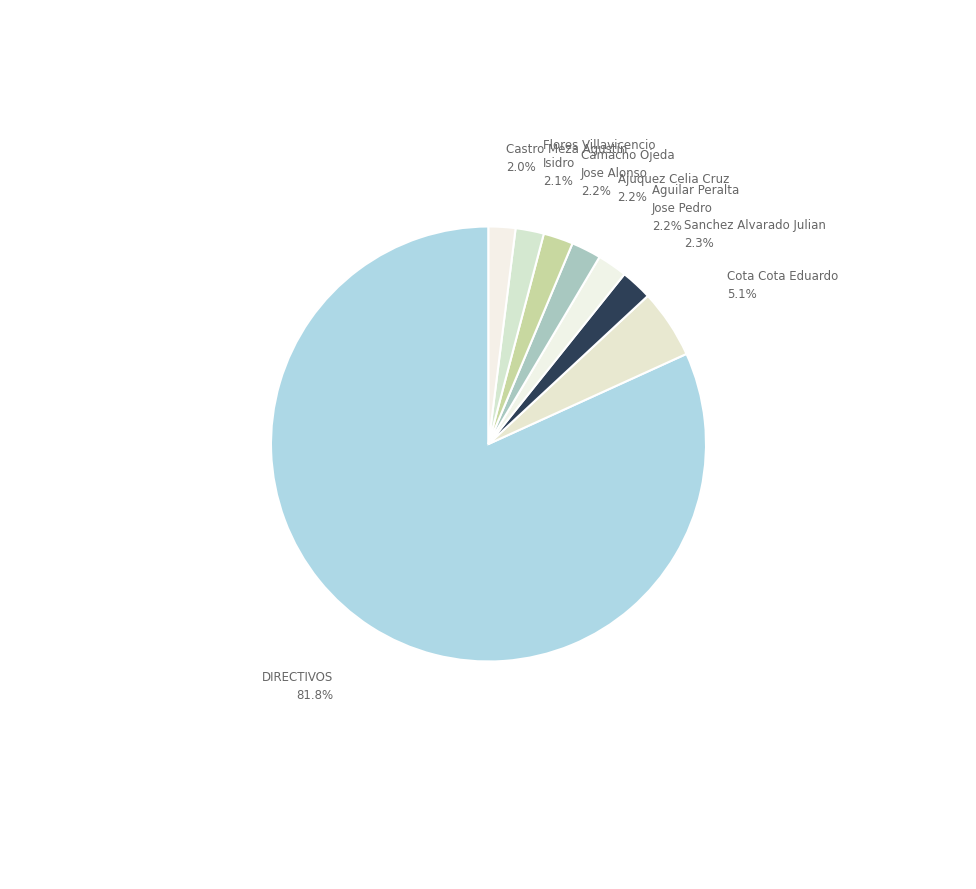

What is the smallest slice in the pie chart?

Castro Meza Agustin